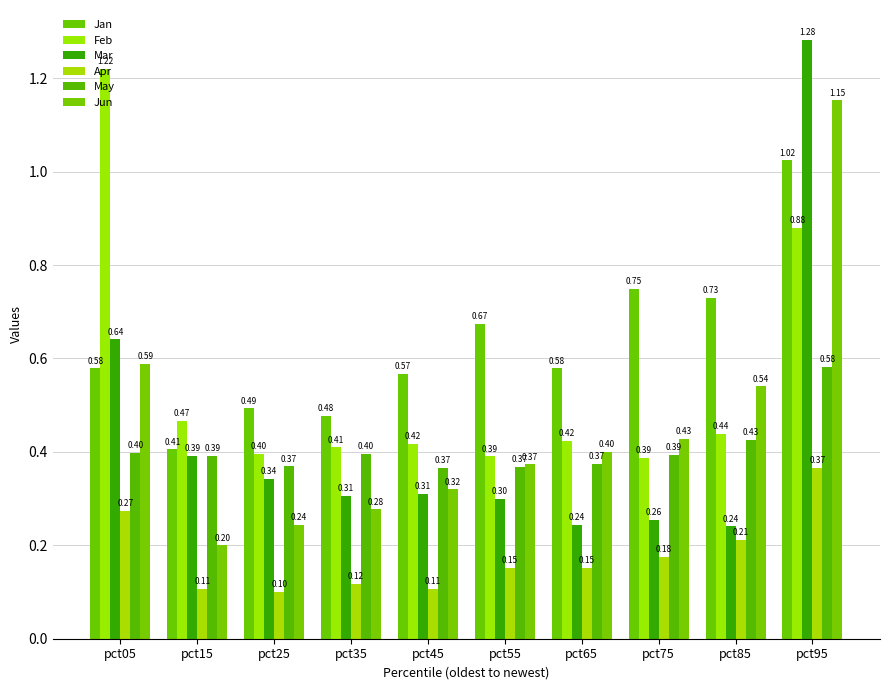

What is the value of the Apr bar at the 9th from the left?

0.2